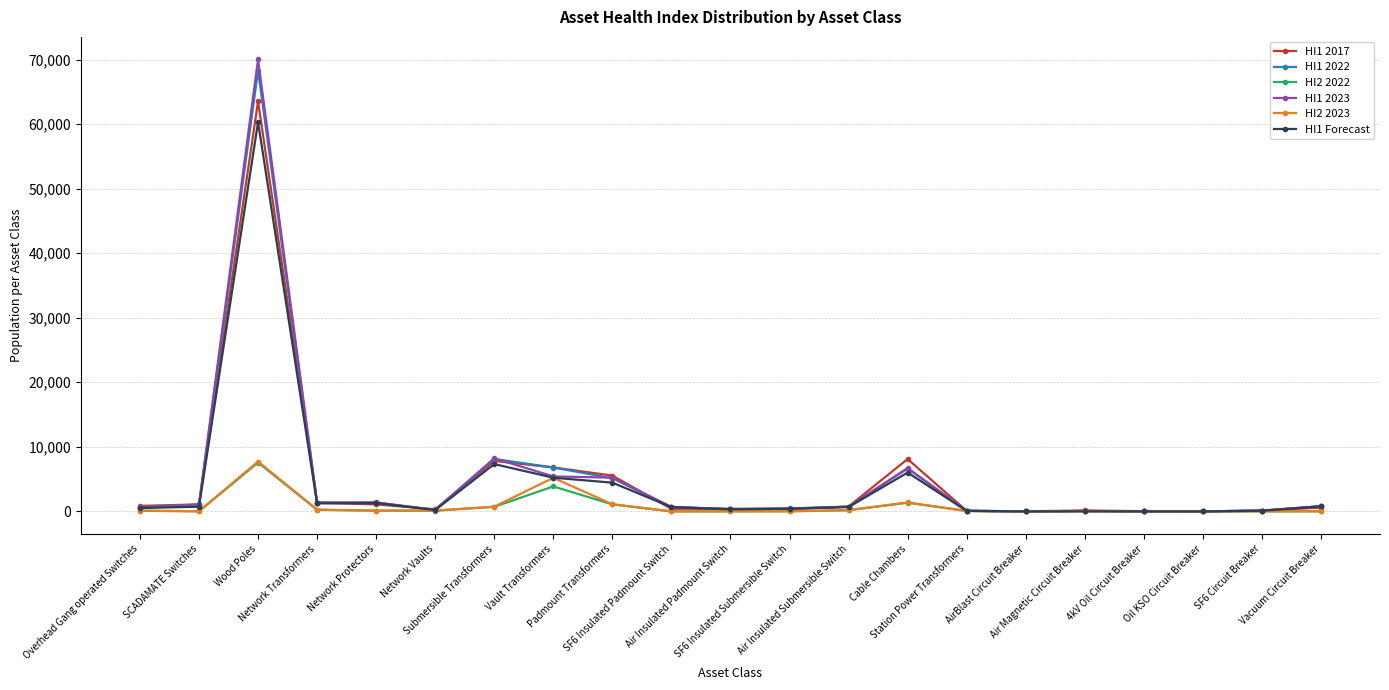

What are all the series names shown in the legend?

HI1 2017, HI1 2022, HI2 2022, HI1 2023, HI2 2023, HI1 Forecast